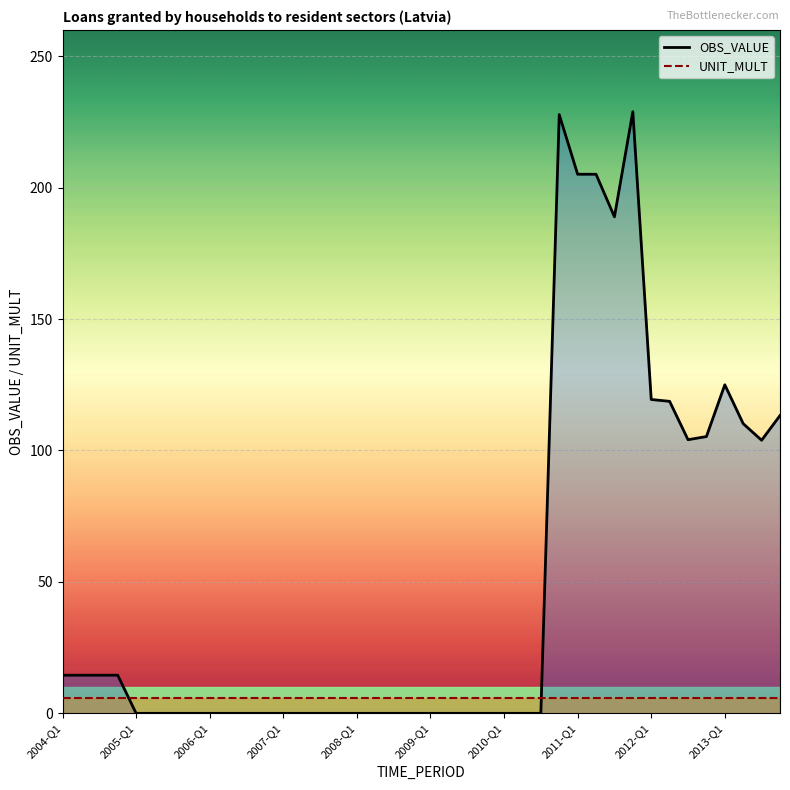

What is the average value of the UNIT_MULT series?

6.0